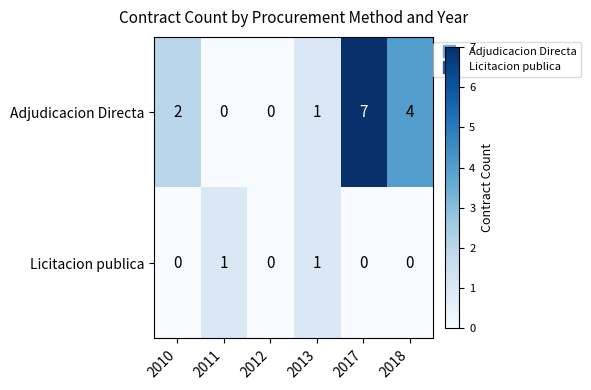

Count the Adjudicacion Directa values in the range 0 to 4.

5